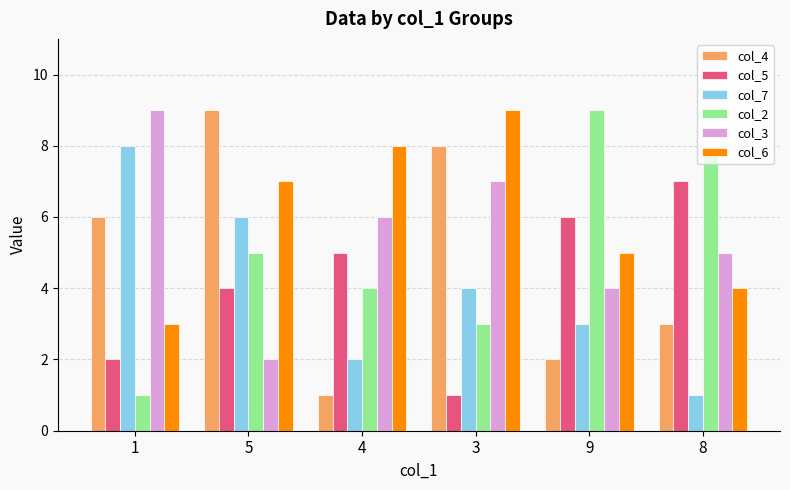

Does the chart contain any negative values?

No